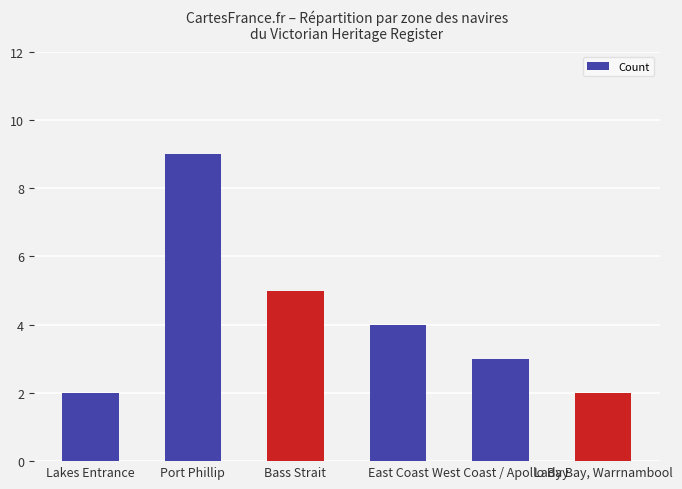

What is the difference between the values at East Coast and Lakes Entrance?

2